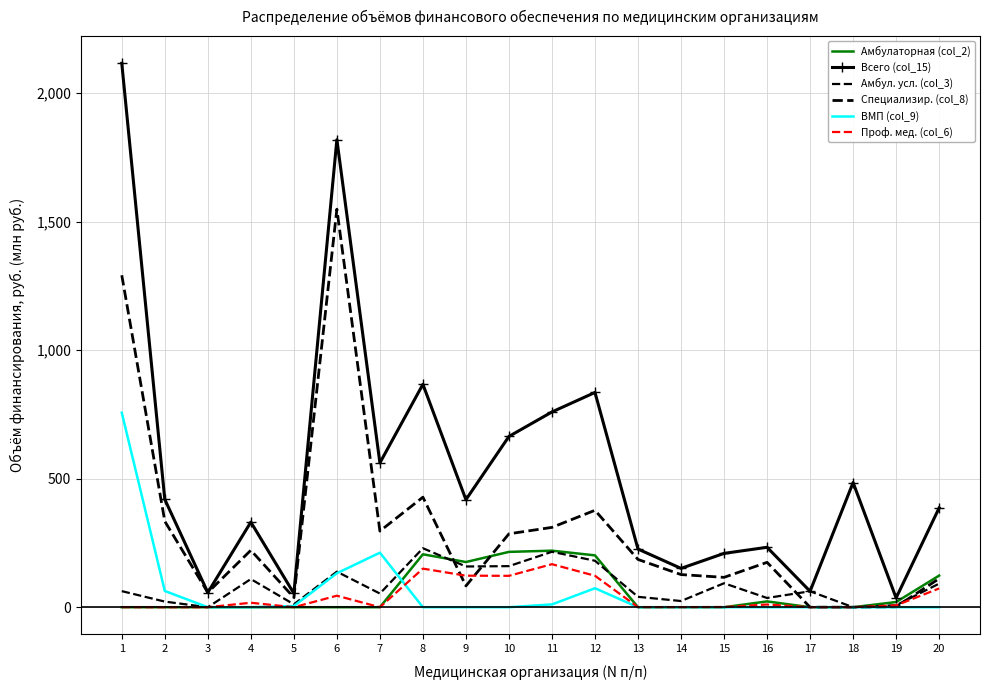

Between 9 and 17, which series saw the biggest shift?

Всего (col_15)